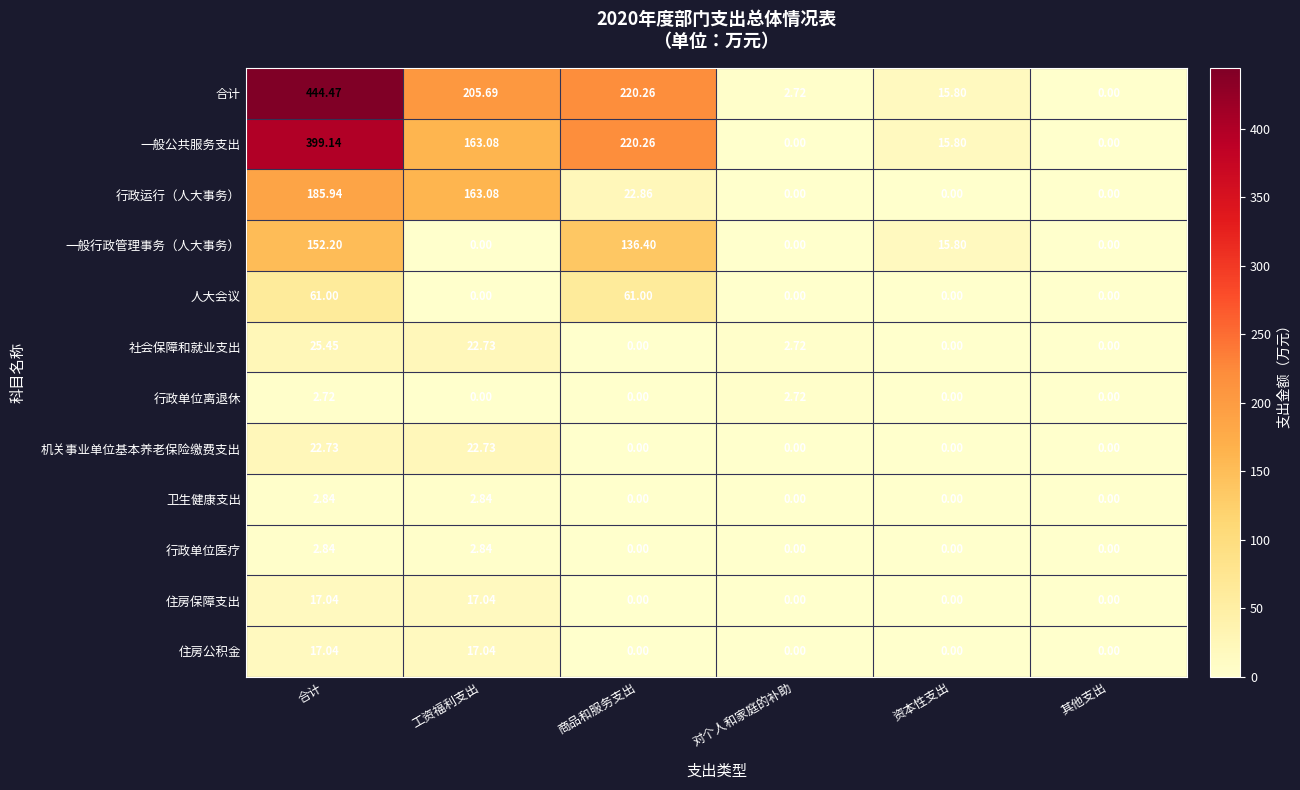

Between 合计 and 工资福利支出, which series saw the biggest shift?

合计